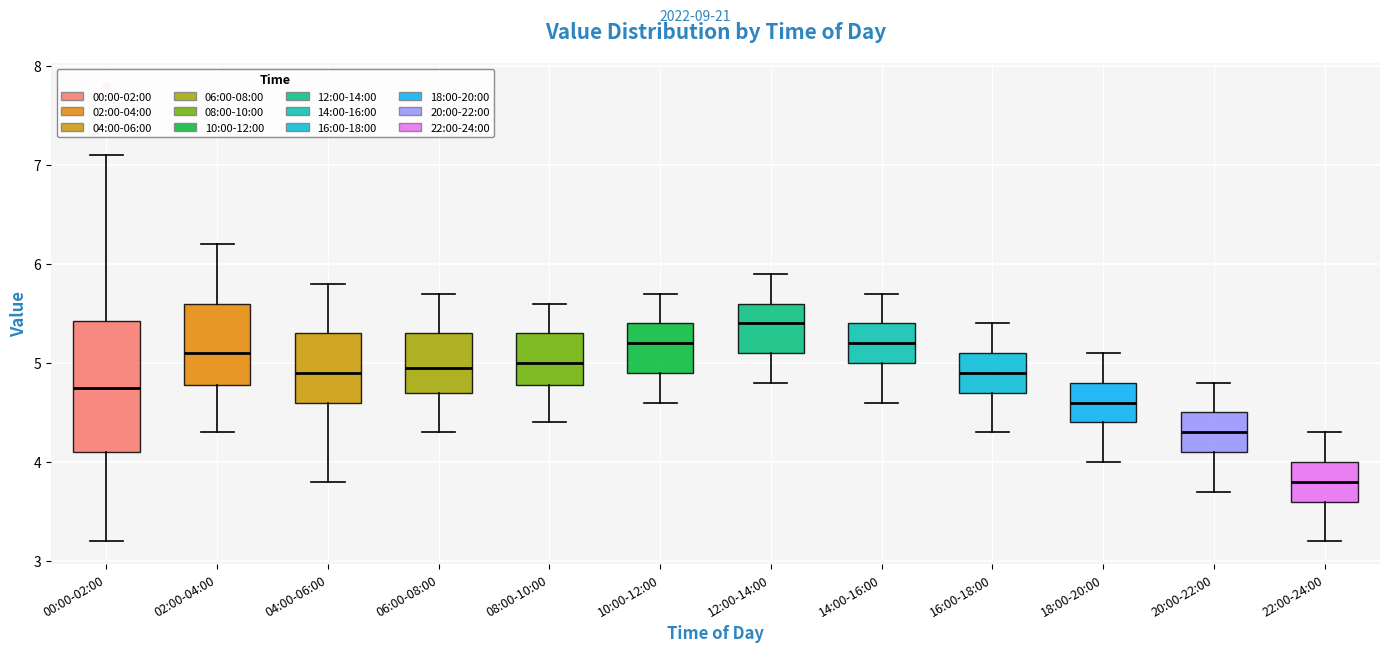

Reading left to right, read every box against the y-axis: the position of its median line, the range the box covers, and the ends of its whiskers. The values are not printed on the chart, so give them approximately, as read against the axis.

00:00-02:00: median 4.8, box 4.1 to 5.4, whiskers 3.2 to 7.1
02:00-04:00: median 5.1, box 4.8 to 5.6, whiskers 4.3 to 6.2
04:00-06:00: median 4.9, box 4.6 to 5.3, whiskers 3.8 to 5.8
06:00-08:00: median 5.0, box 4.7 to 5.3, whiskers 4.3 to 5.7
08:00-10:00: median 5.0, box 4.8 to 5.3, whiskers 4.4 to 5.6
10:00-12:00: median 5.2, box 4.9 to 5.4, whiskers 4.6 to 5.7
12:00-14:00: median 5.4, box 5.1 to 5.6, whiskers 4.8 to 5.9
14:00-16:00: median 5.2, box 5.0 to 5.4, whiskers 4.6 to 5.7
16:00-18:00: median 4.9, box 4.7 to 5.1, whiskers 4.3 to 5.4
18:00-20:00: median 4.6, box 4.4 to 4.8, whiskers 4.0 to 5.1
20:00-22:00: median 4.3, box 4.1 to 4.5, whiskers 3.7 to 4.8
22:00-24:00: median 3.8, box 3.6 to 4.0, whiskers 3.2 to 4.3